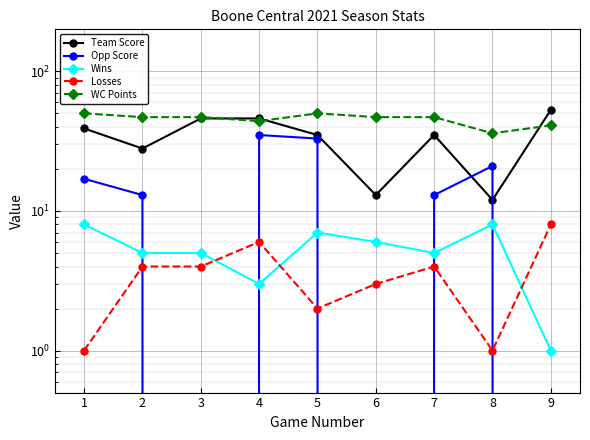

How many Team Score values are between 28 and 46?

6